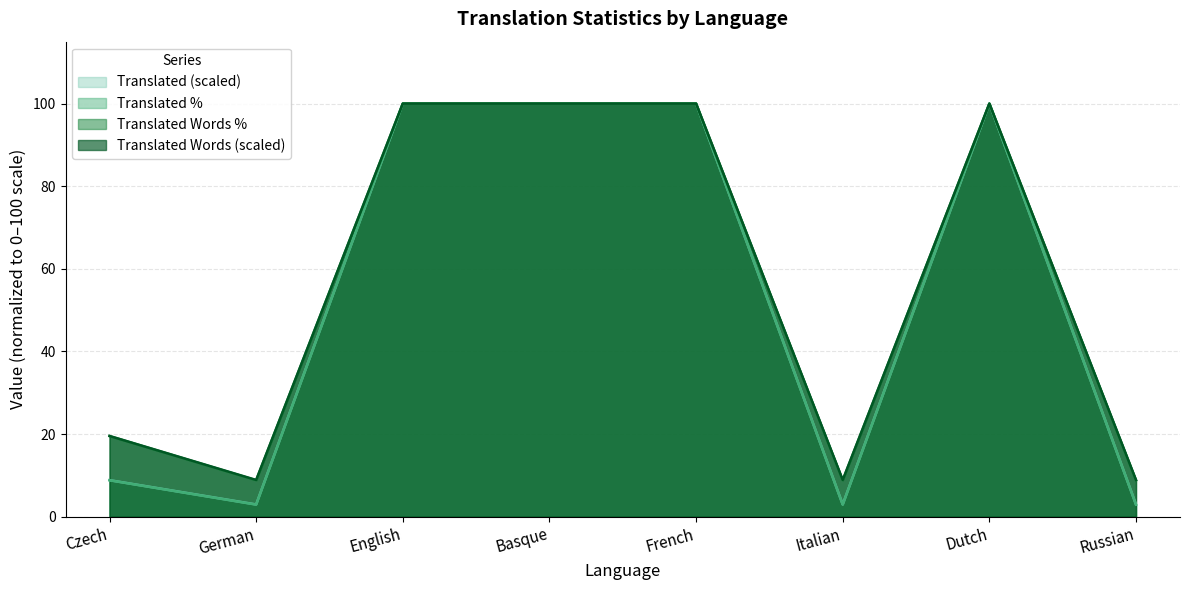

Is the value of translated_words at Italian greater than the value of translated at Dutch?

No